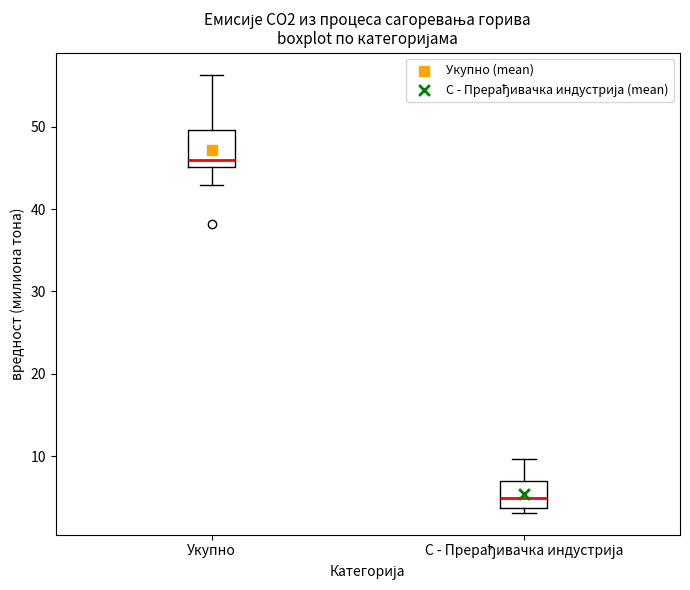

Reading left to right, read every box against the y-axis: the position of its median line, the range the box covers, and the ends of its whiskers. The values are not printed on the chart, so give them approximately, as read against the axis.

Укупно: median 46, box 45 to 50, whiskers 43 to 56
C - Прерађивачка индустрија: median 5, box 4 to 7, whiskers 3 to 10